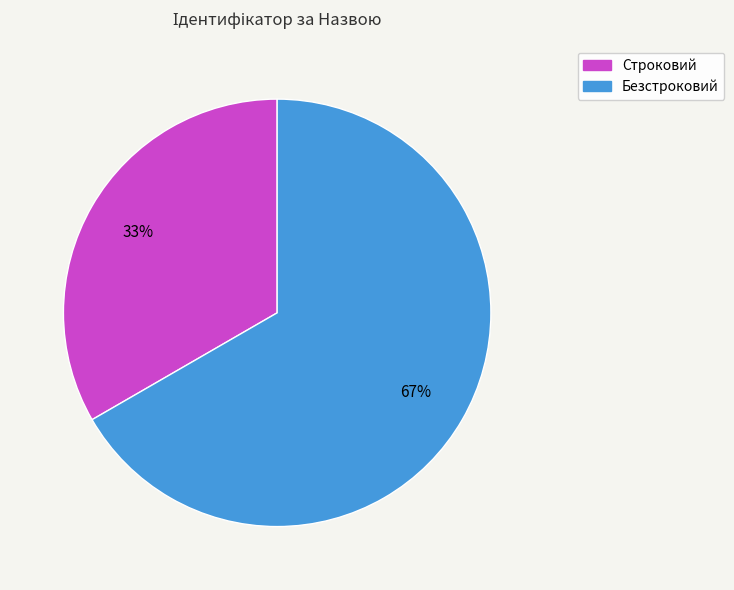

Which slice is the largest?

Безстроковий